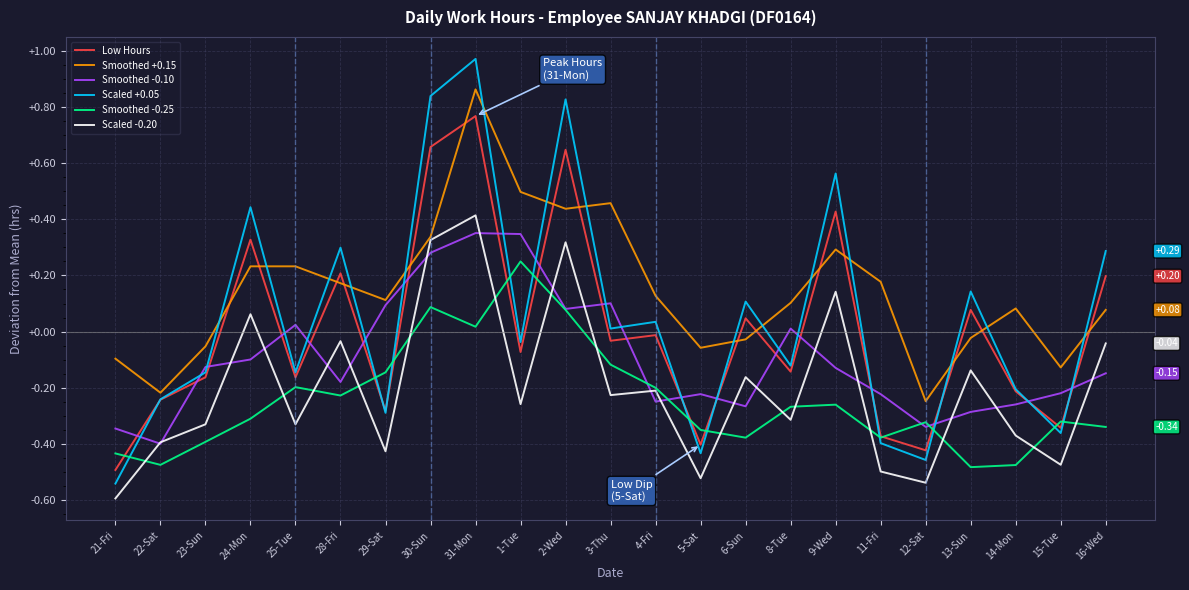

What is the value of the Smoothed -0.10 point at the 17th from the left?

-0.1